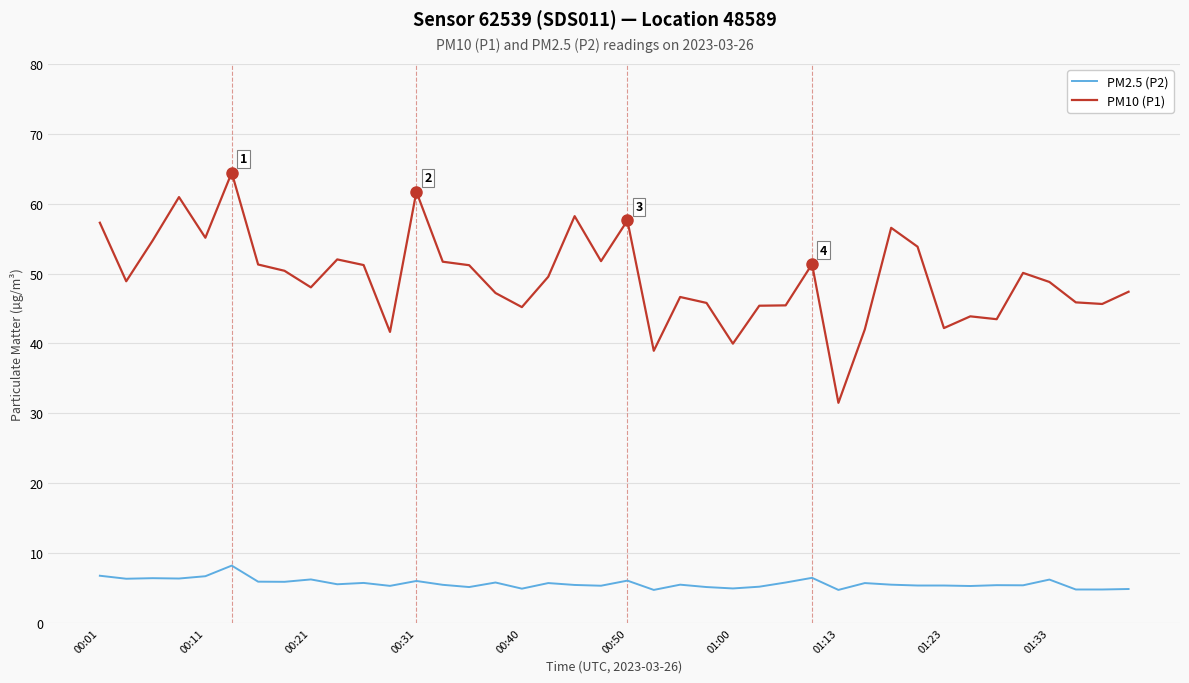

Which series has the largest range (max minus min)?

PM10 (P1)